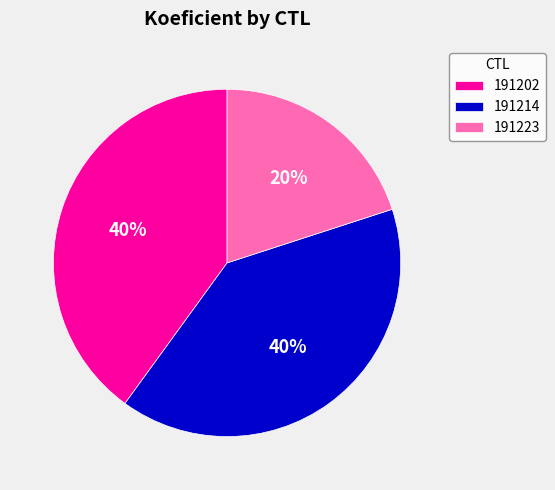

To the nearest percent, what percentage of the pie is 191214?

40%